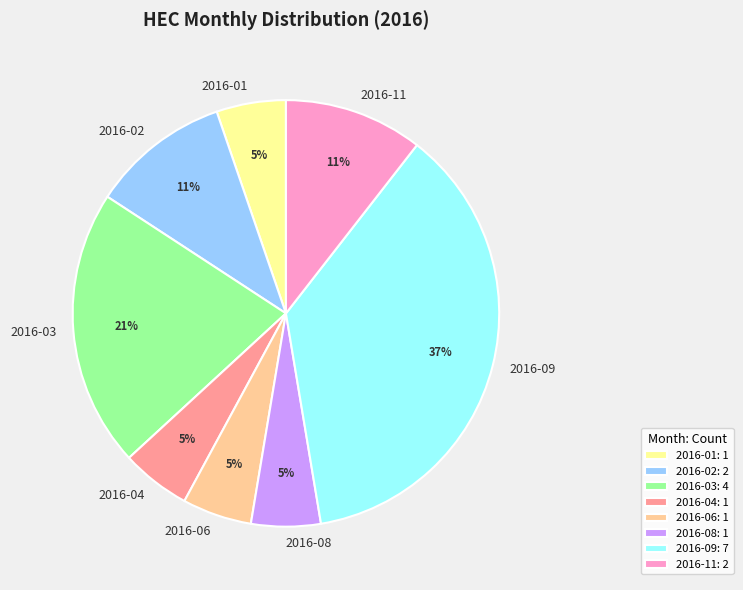

To the nearest percent, what portion does 2016-06 represent?

5%